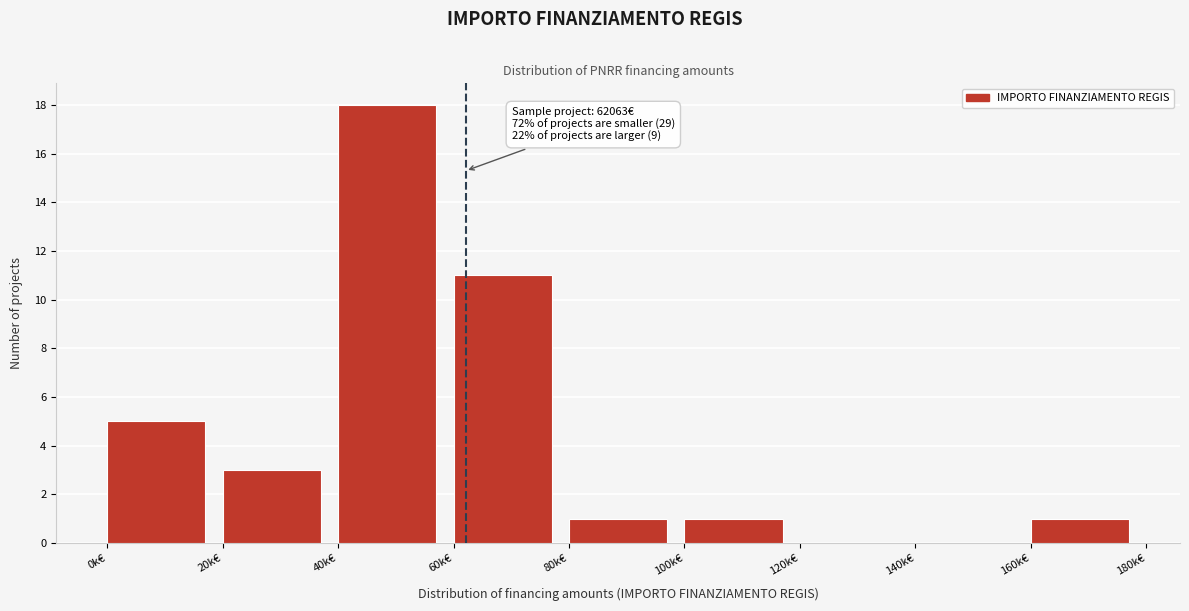

Reading left to right, what are all the values shown in this chart?

0k€=5	20k€=3	40k€=18	60k€=11	80k€=1	100k€=1	120k€=0	140k€=0	160k€=1